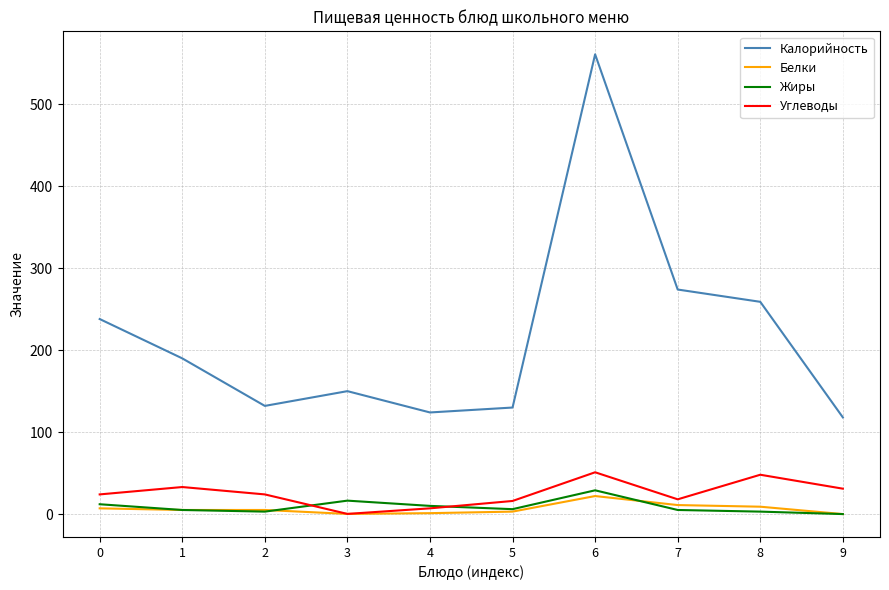

How many lines are shown in the chart?

4